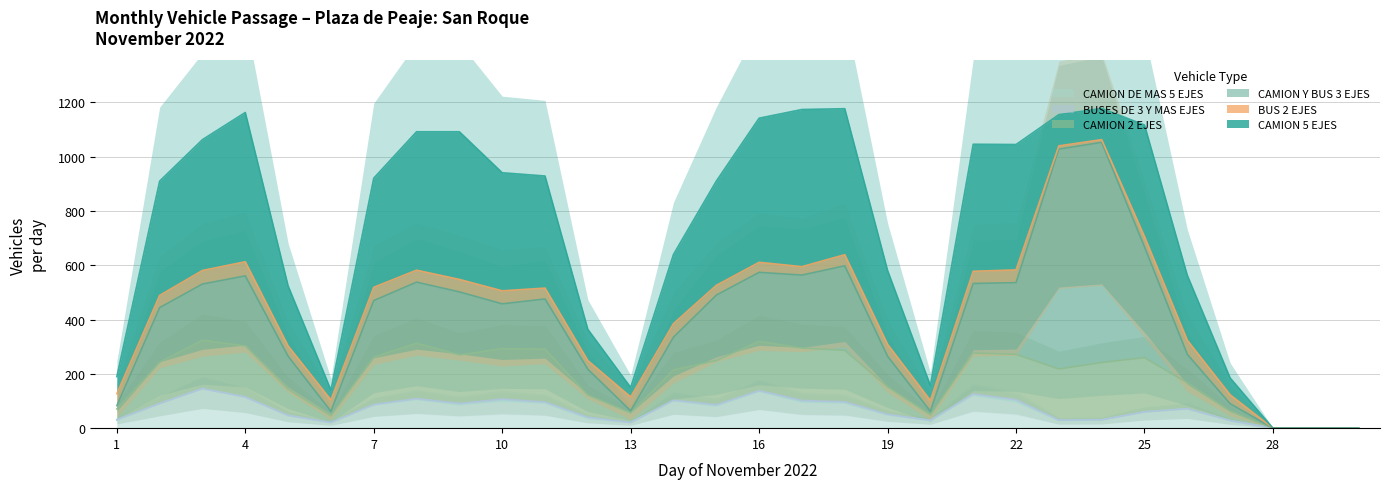

List the series in order of their peak value, lowest first.

BUSES DE 3 Y MAS EJES, BUS 2 EJES, CAMION DE MAS 5 EJES, CAMION 2 EJES, CAMION 5 EJES, CAMION Y BUS 3 EJES